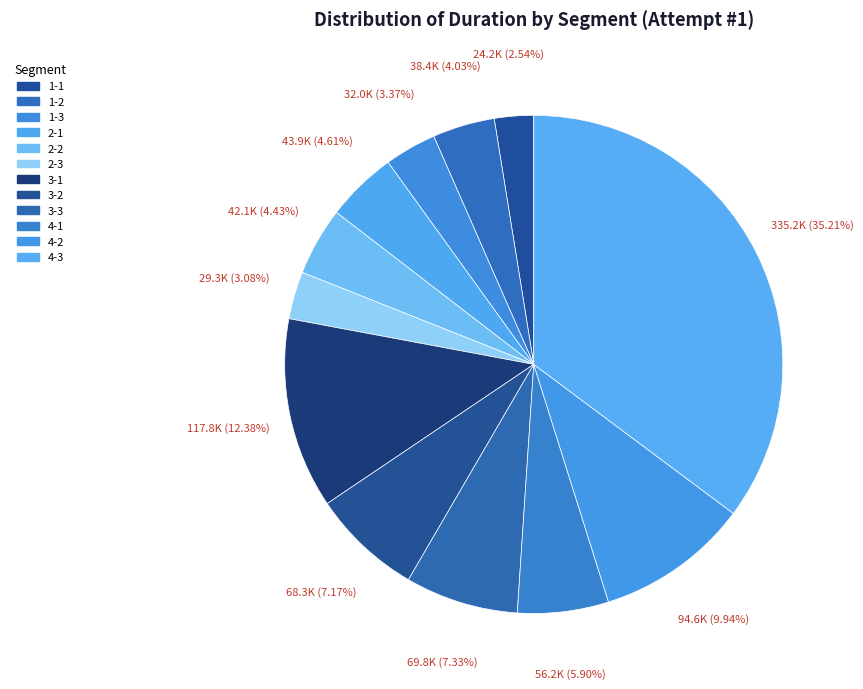

What is the total percentage of 1-2 and 4-2?

14.0%